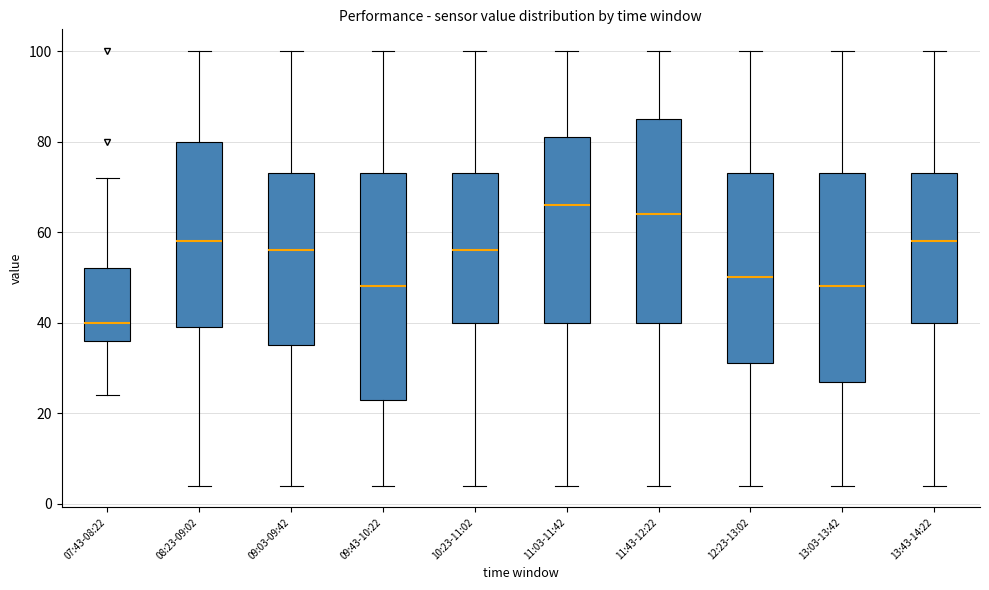

Reading left to right, transcribe this box plot: for each box, give where its median line is, the range the box spans, and where its two whiskers end, as read against the y-axis. The values are not printed on the chart, so give them approximately, as read against the axis.

07:43-08:22: median 40, box 36 to 52, whiskers 24 to 72
08:23-09:02: median 58, box 40 to 80, whiskers 4 to 100
09:03-09:42: median 56, box 36 to 74, whiskers 4 to 100
09:43-10:22: median 48, box 24 to 74, whiskers 4 to 100
10:23-11:02: median 56, box 40 to 74, whiskers 4 to 100
11:03-11:42: median 66, box 40 to 82, whiskers 4 to 100
11:43-12:22: median 64, box 40 to 86, whiskers 4 to 100
12:23-13:02: median 50, box 32 to 74, whiskers 4 to 100
13:03-13:42: median 48, box 28 to 74, whiskers 4 to 100
13:43-14:22: median 58, box 40 to 74, whiskers 4 to 100